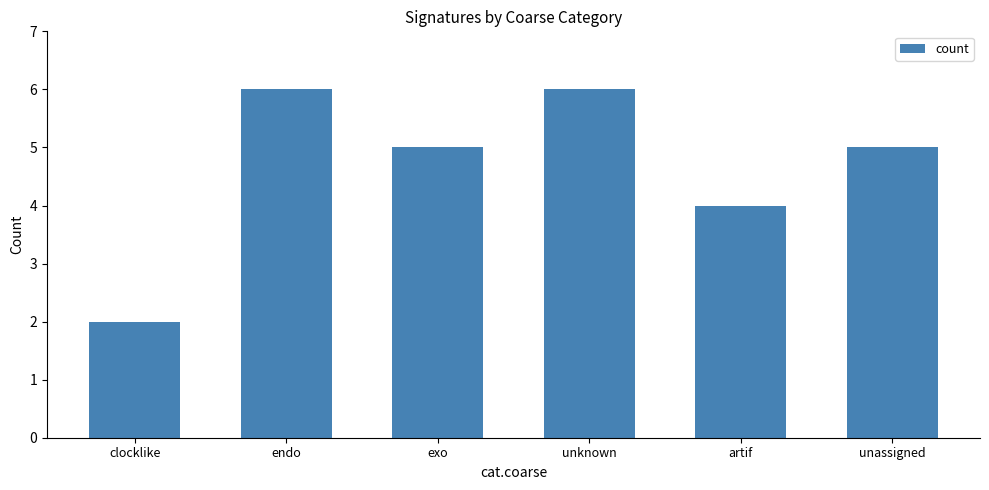

What is the maximum value shown in the chart?

6